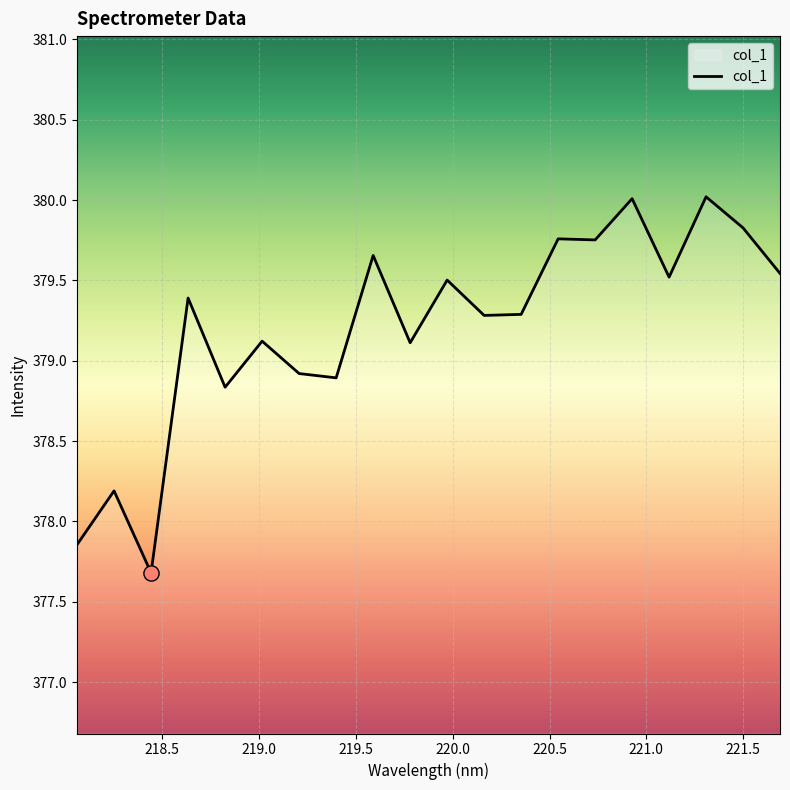

What is the greatest value displayed?

380.0